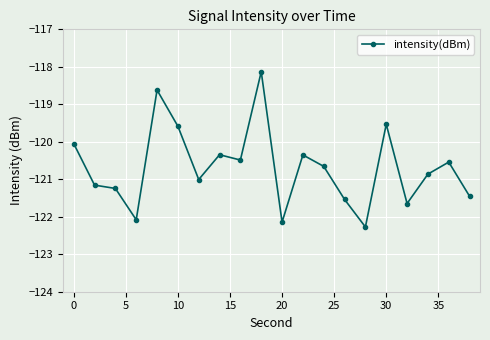

What is the greatest value displayed?

-118.1